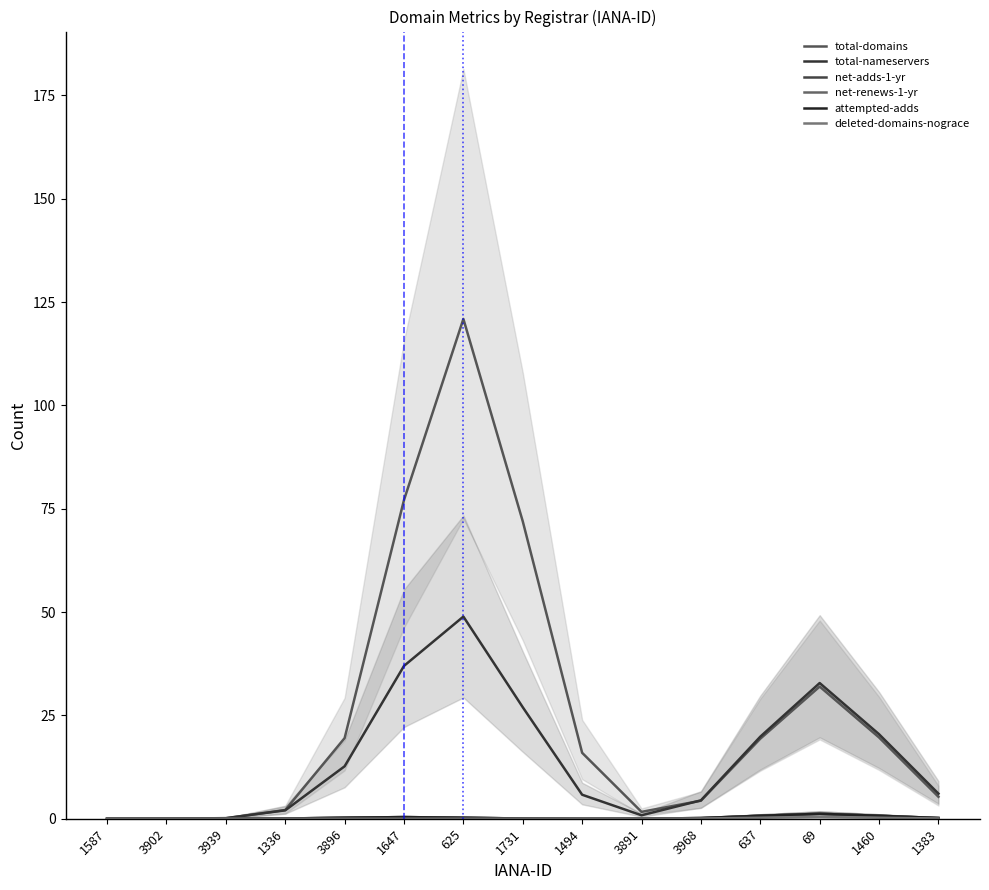

Reading left to right, extract all data points from this chart.

total-domains: 0.0	0.0	0.1	2.1	19.5	77.1	120.9	71.9	16.0	1.7	4.4	19.4	32.0	19.7	5.3
total-nameservers: 0.0	0.0	0.1	2.0	12.7	37.0	48.9	27.0	5.8	0.8	4.4	19.9	32.8	20.4	6.1
net-adds-1-yr: 0.0	0.0	0.0	0.1	0.2	0.4	0.2	0.1	0.0	0.0	0.2	0.7	1.2	0.7	0.2
net-renews-1-yr: 0.0	0.0	0.0	0.1	0.2	0.4	0.2	0.1	0.0	0.0	0.2	0.7	1.2	0.7	0.2
attempted-adds: 0.0	0.0	0.0	0.1	0.2	0.4	0.2	0.1	0.0	0.0	0.2	0.7	1.2	0.7	0.2
deleted-domains-nograce: 0.0	0.0	0.0	0.0	0.0	0.0	0.0	0.0	0.0	0.0	0.1	0.2	0.4	0.2	0.1